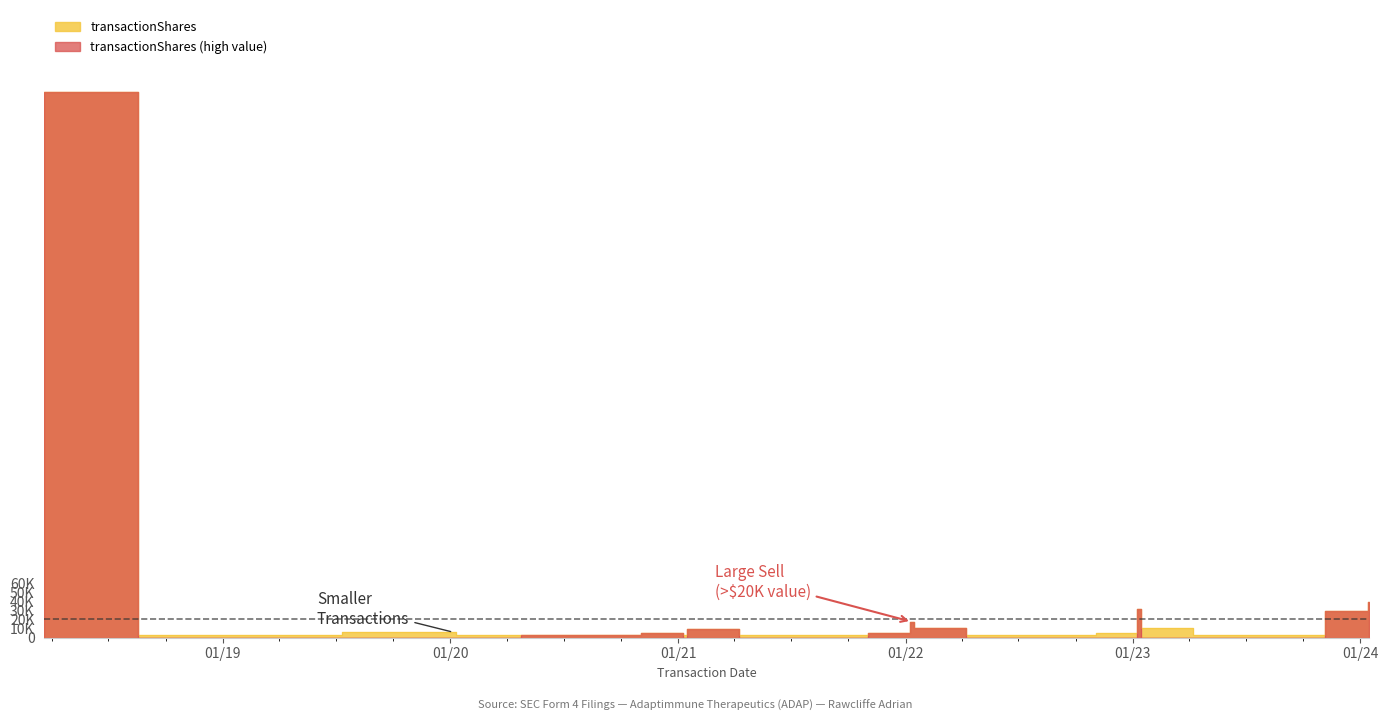

In transactionShares, how many points are lower than both neighbors (excluding endpoints)?

6